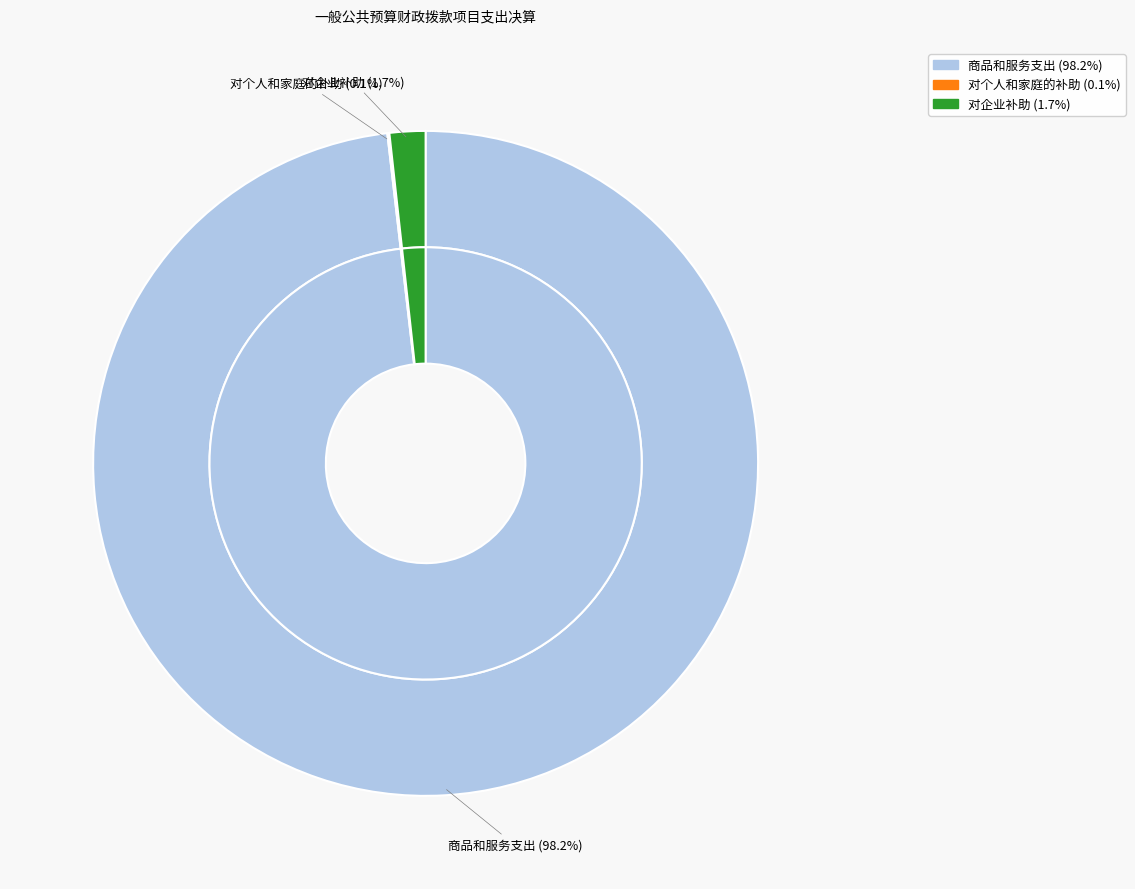

What percentage is the 对企业补助 slice, to the nearest percent?

2%